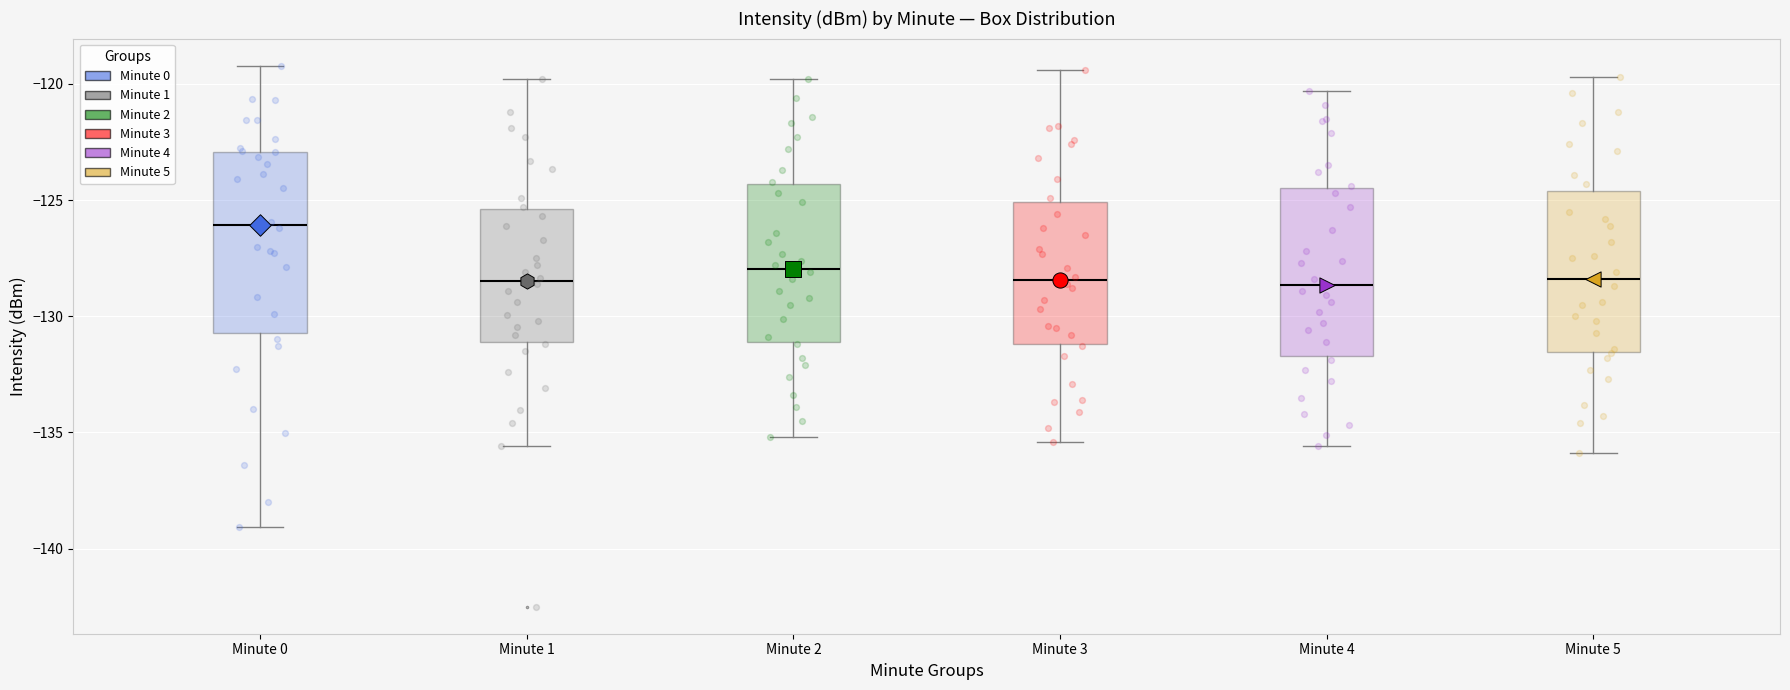

Reading left to right, transcribe this box plot: for each box, give where its median line is, the range the box spans, and where its two whiskers end, as read against the y-axis. The values are not printed on the chart, so give them approximately, as read against the axis.

Minute 0: median -126.0, box -130.5 to -123.0, whiskers -139.0 to -119.0
Minute 1: median -128.5, box -131.0 to -125.5, whiskers -135.5 to -120.0
Minute 2: median -128.0, box -131.0 to -124.5, whiskers -135.0 to -120.0
Minute 3: median -128.5, box -131.0 to -125.0, whiskers -135.5 to -119.5
Minute 4: median -128.5, box -131.5 to -124.5, whiskers -135.5 to -120.5
Minute 5: median -128.5, box -131.5 to -124.5, whiskers -136.0 to -119.5